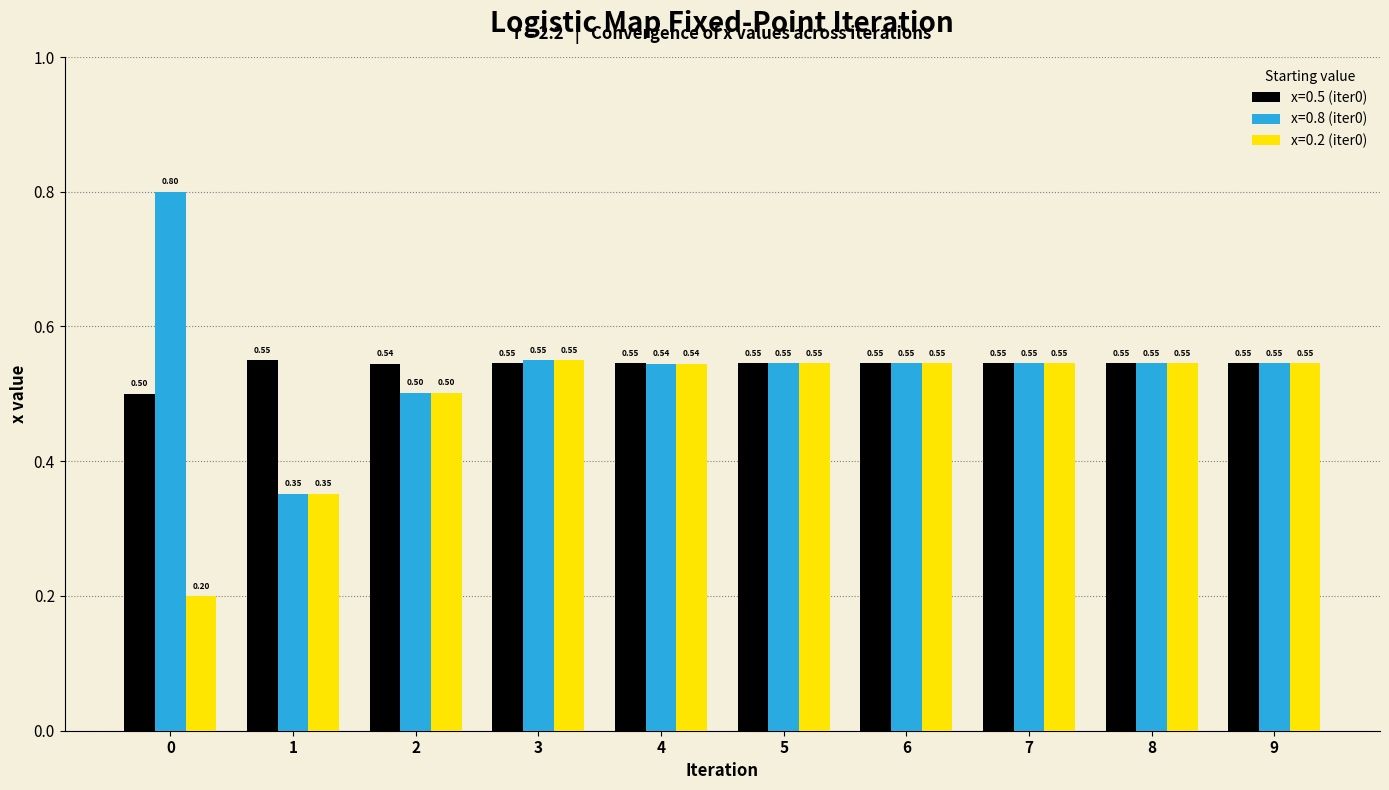

Count the number of data series in this chart.

3